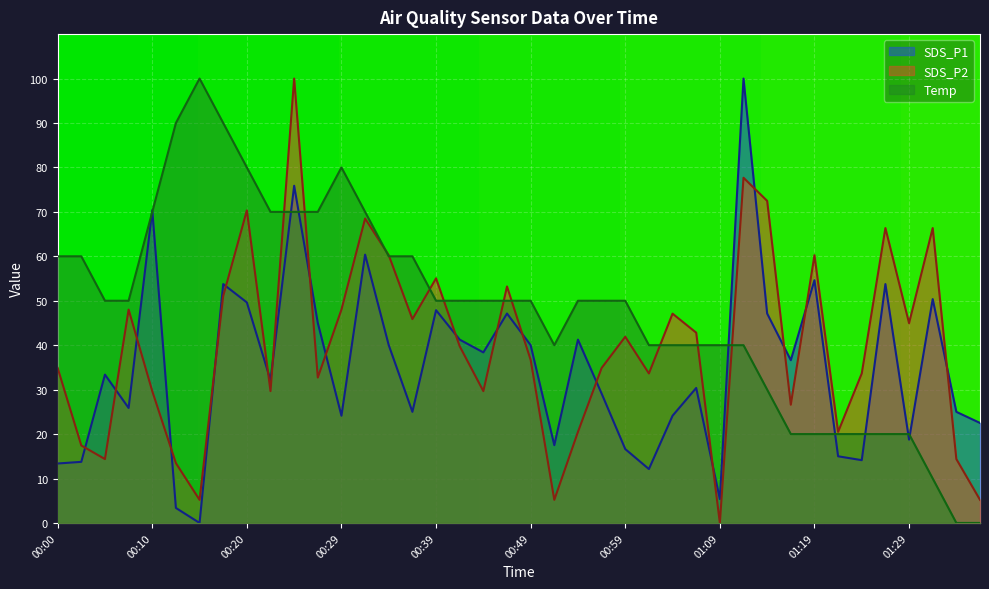

Which series has the widest spread of values?

SDS_P1